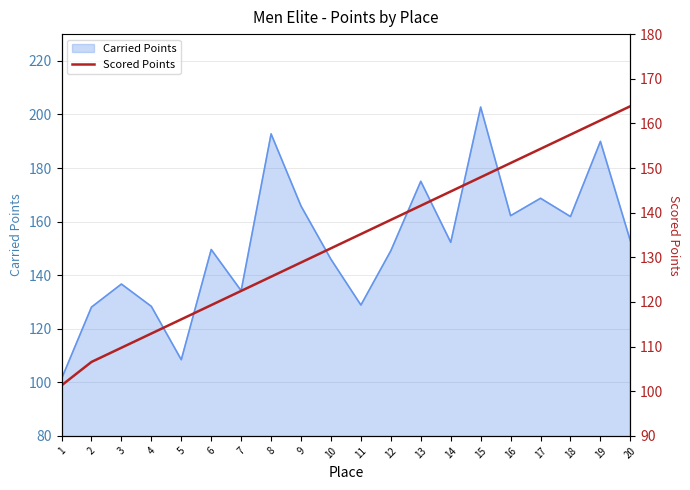

Is it true that Carried Points equals 145.9 at 10?

True